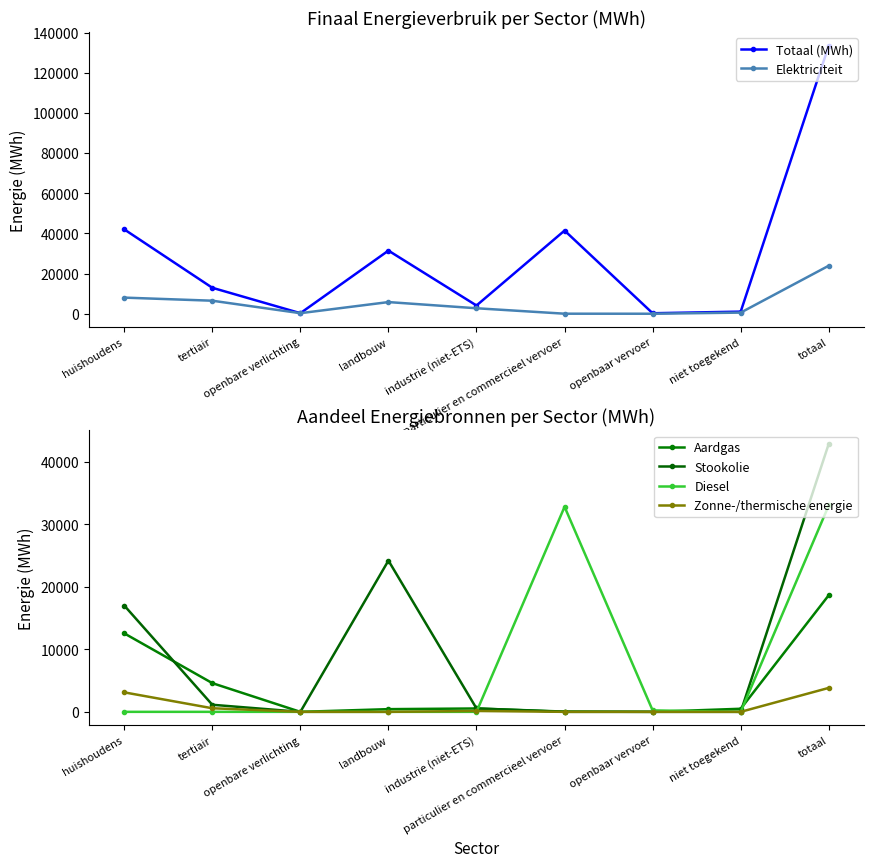

How many intersections are there between Stookolie and Aardgas?

3